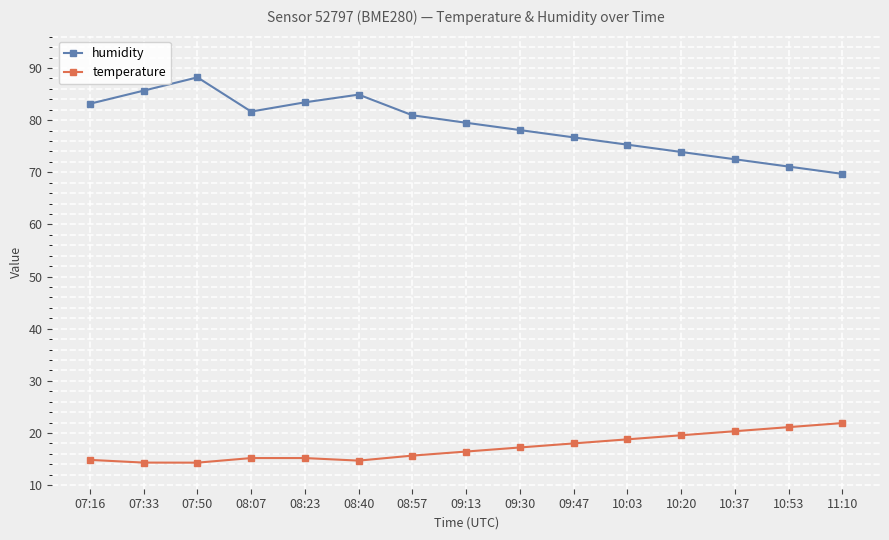

What is the difference between the highest and lowest values at 09:47?

58.7